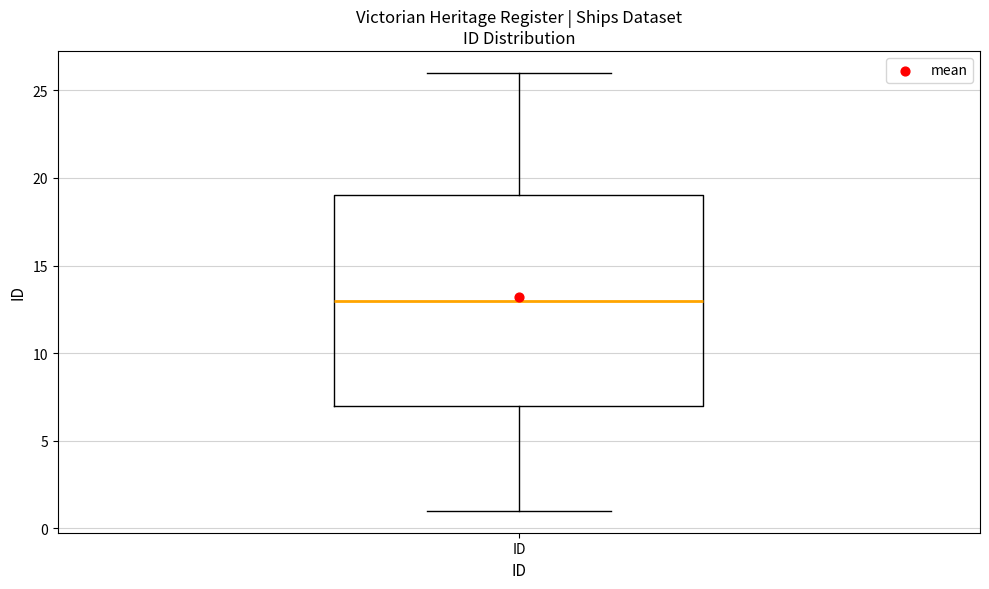

Where does the upper whisker of the box for ID end on the y-axis? The values are not printed on the chart, so give them approximately, as read against the axis.

26